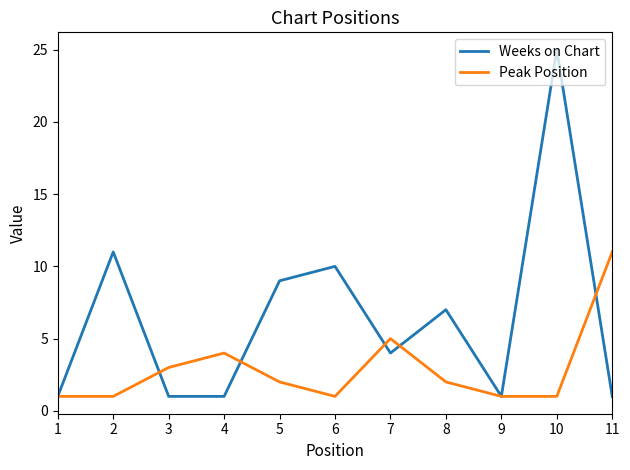

What is the difference between the maximum and second lowest values in the Peak Position series?

10